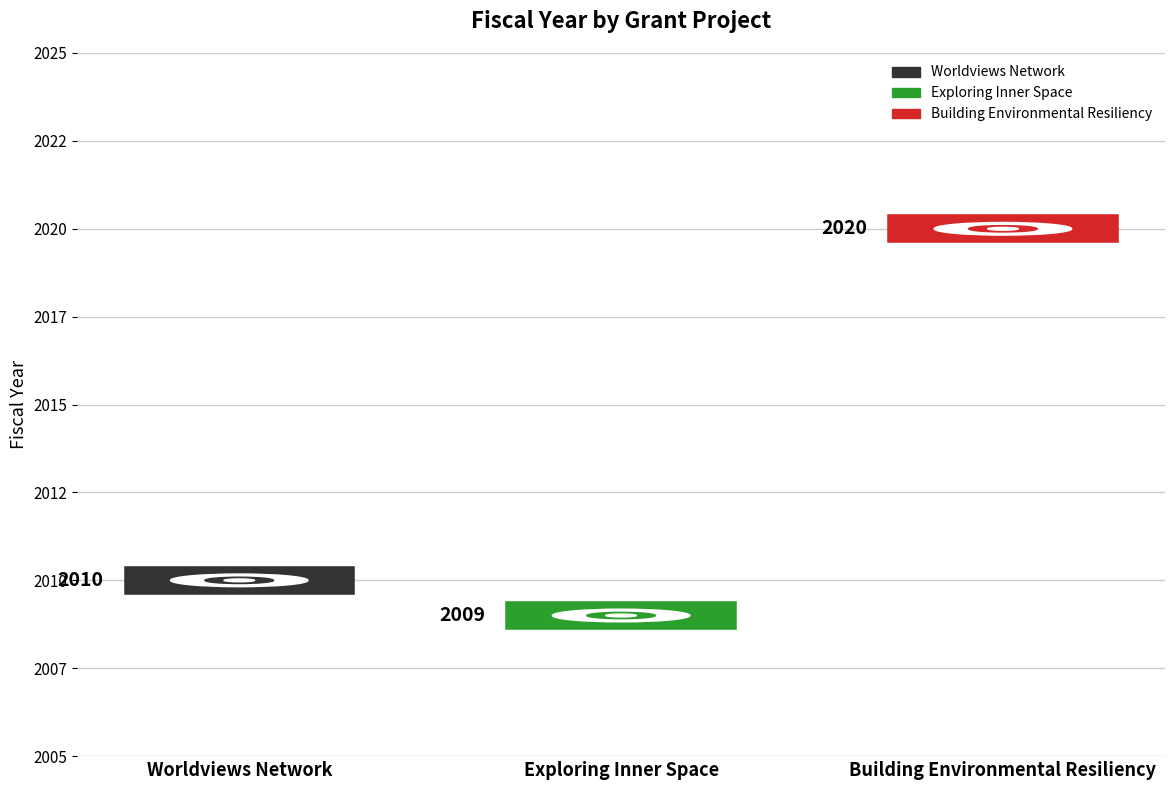

Are the bars grouped side by side (vs. stacked)?

No